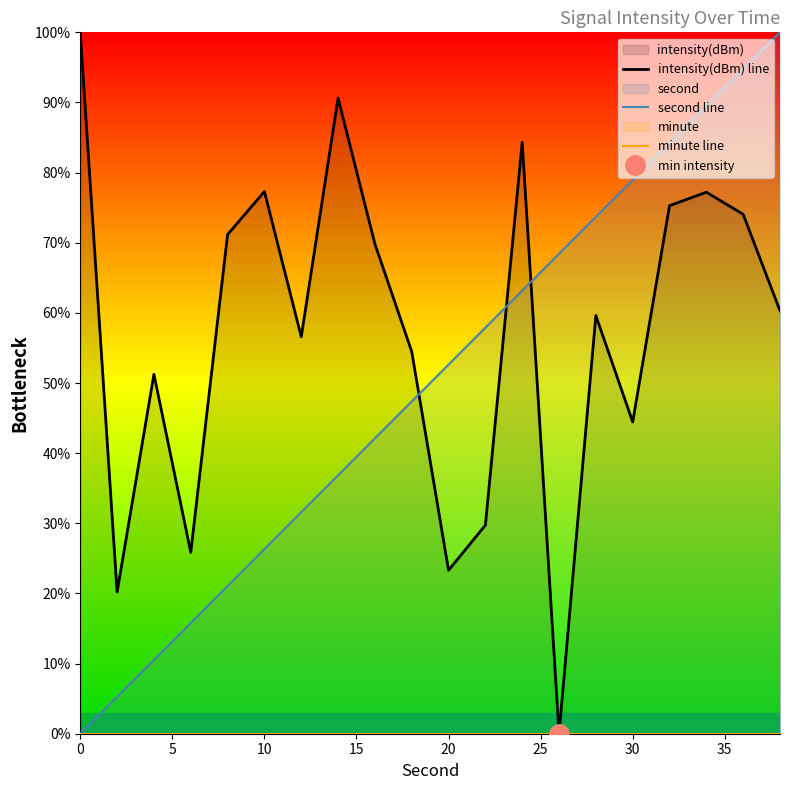

Rank the series at 10 from highest to lowest value.

intensity(dBm) line, second line, minute line